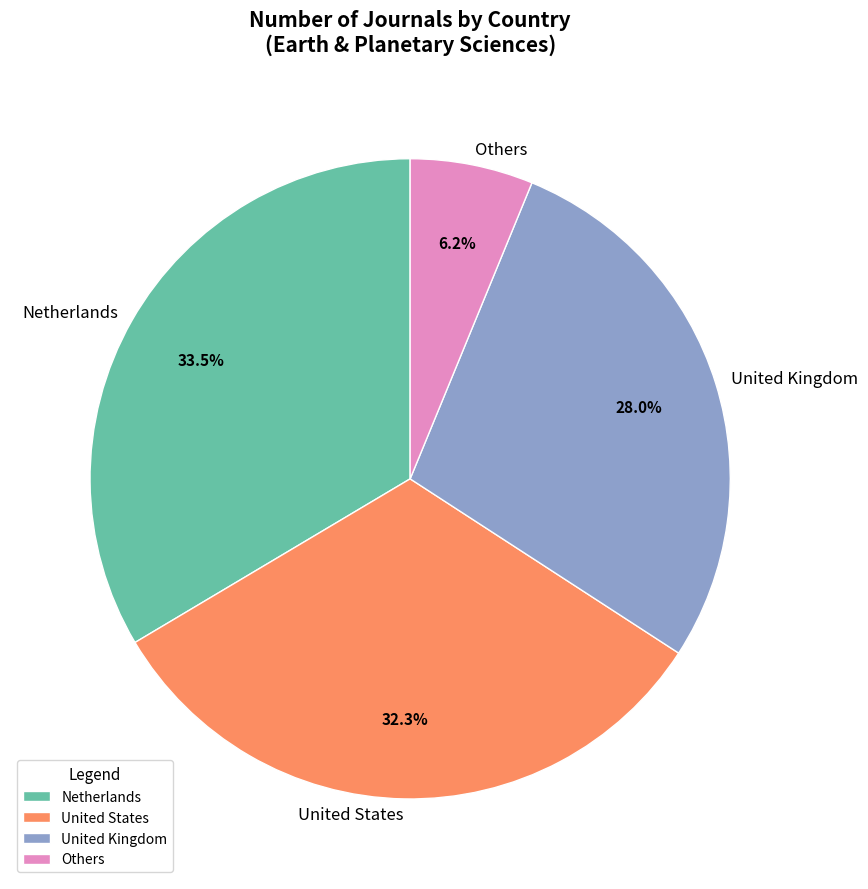

Does any single category account for the majority?

No